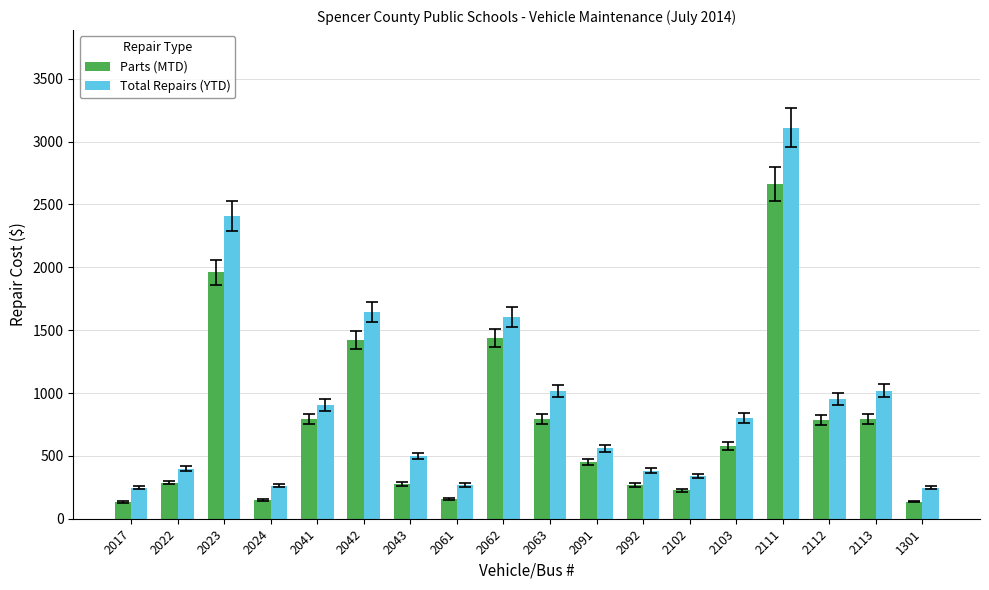

Is it true that Parts (MTD) equals 794 at 2041?

True